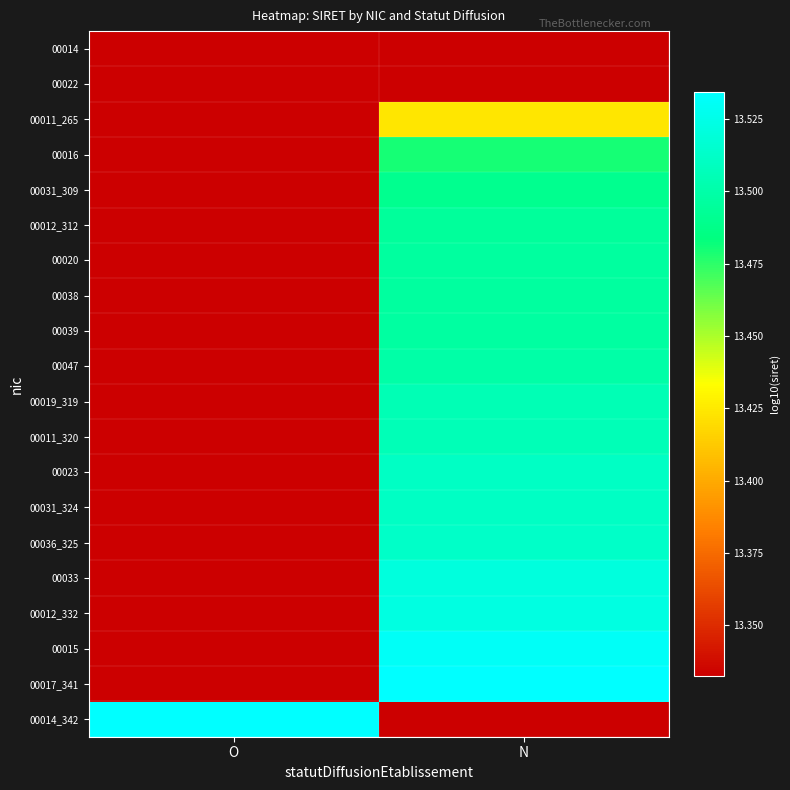

Which series has the widest spread of values?

00014_342